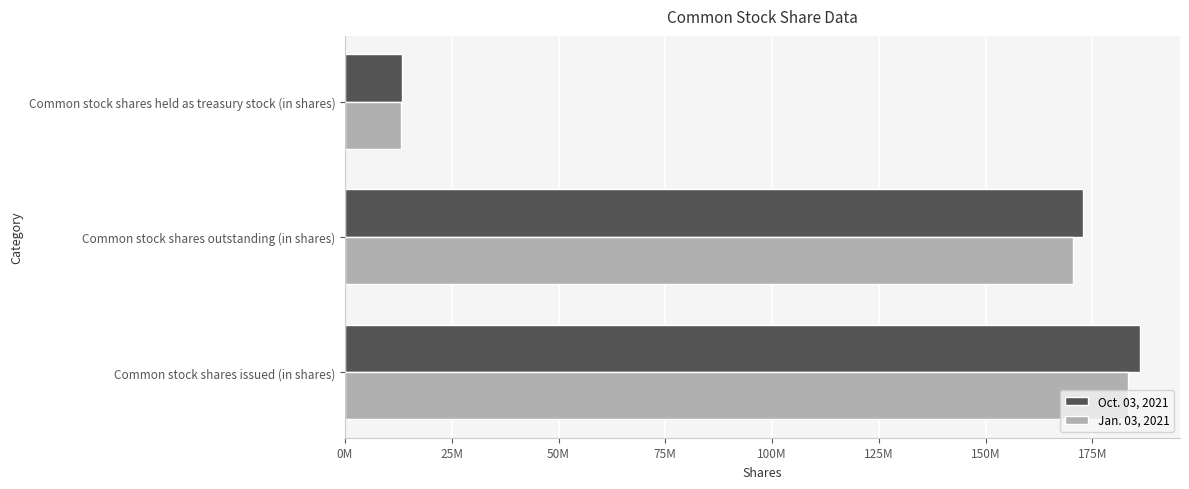

At which category is the sum across all series the highest?

Common stock shares issued (in shares)